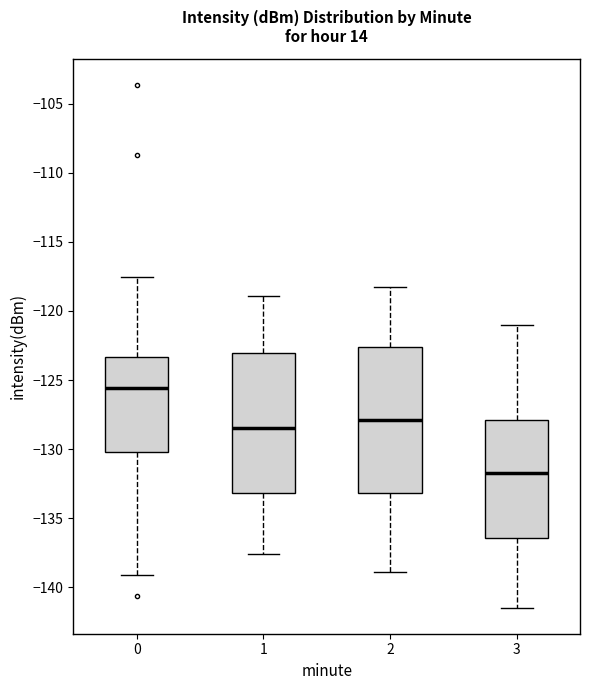

Reading left to right, transcribe this box plot: for each box, give where its median line is, the range the box spans, and where its two whiskers end, as read against the y-axis. The values are not printed on the chart, so give them approximately, as read against the axis.

0: median -125.5, box -130.0 to -123.5, whiskers -139.0 to -117.5
1: median -128.5, box -133.0 to -123.0, whiskers -137.5 to -119.0
2: median -128.0, box -133.0 to -122.5, whiskers -139.0 to -118.0
3: median -131.5, box -136.5 to -128.0, whiskers -141.5 to -121.0